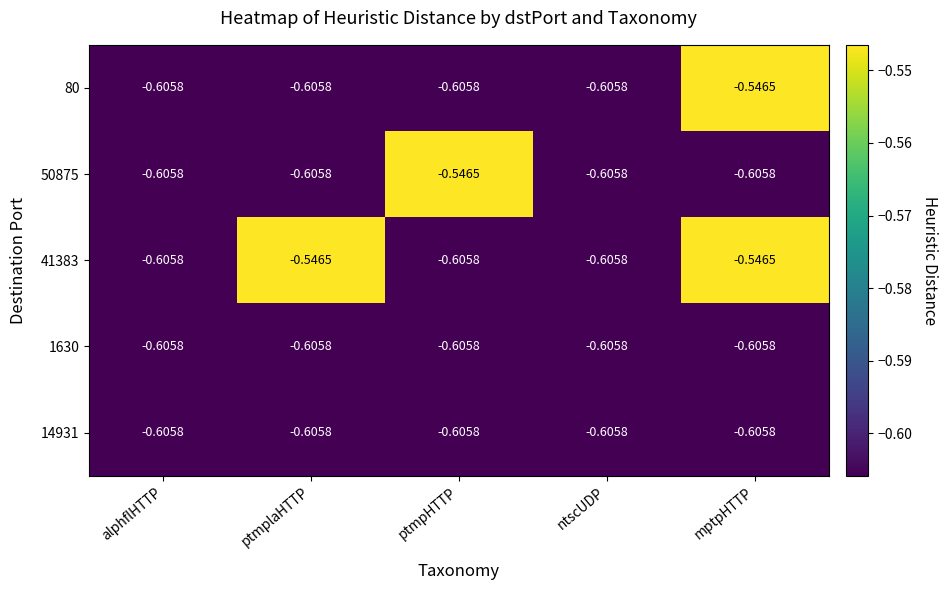

What is the total value across all series at mptpHTTP?

-2.9